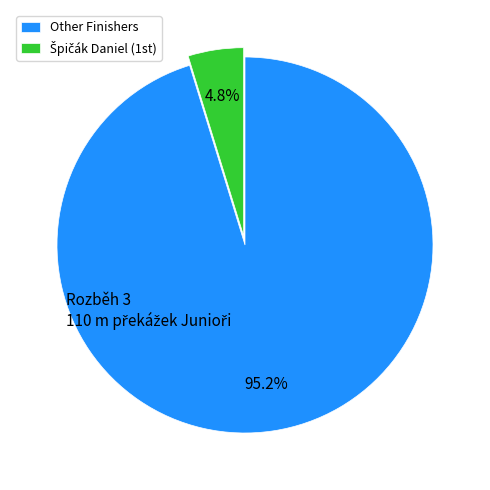

Is there a majority slice in this chart?

Yes